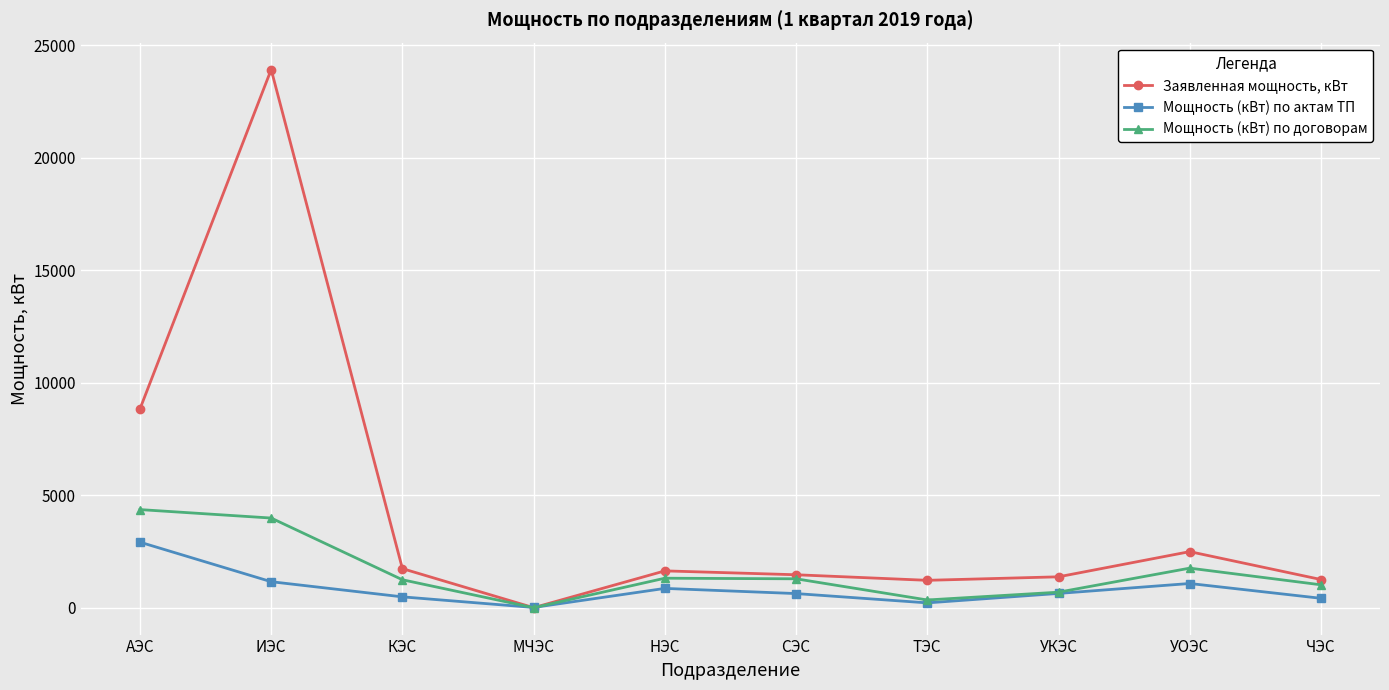

What is the label of the 4th point from the left?

МЧЭС